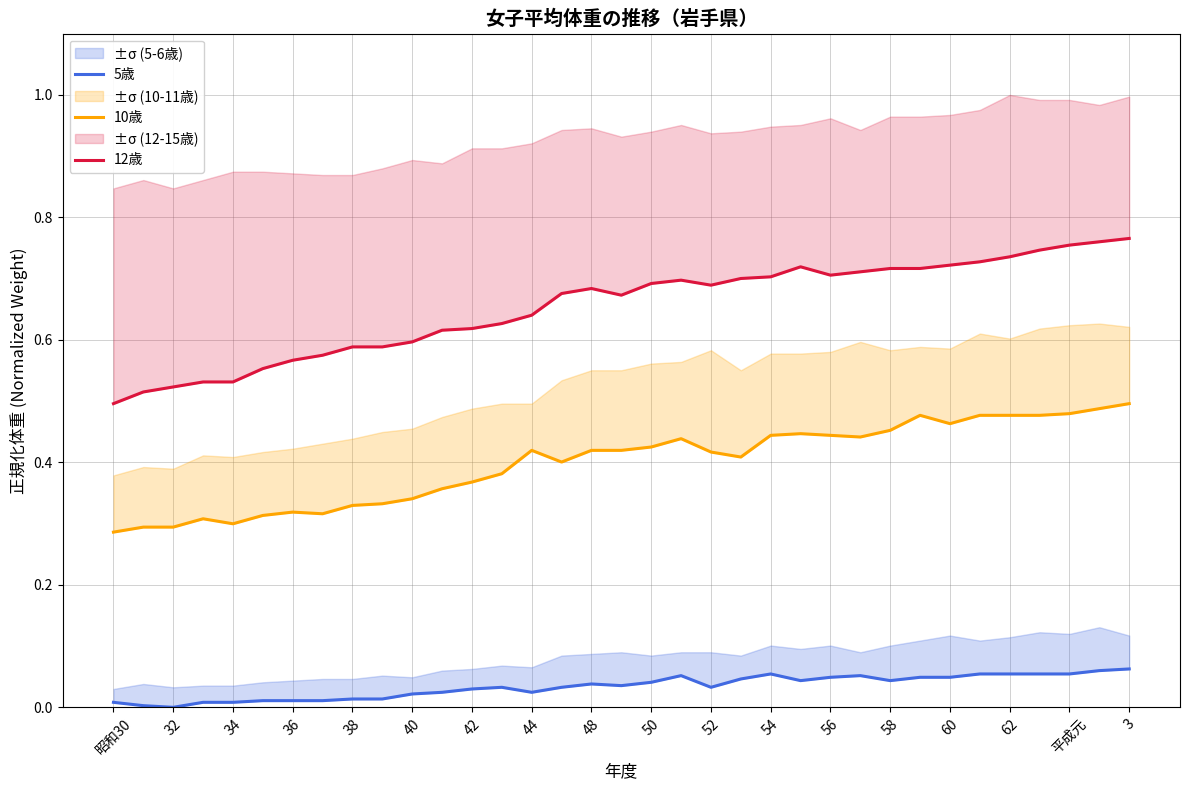

Does the chart have visible grid lines?

Yes